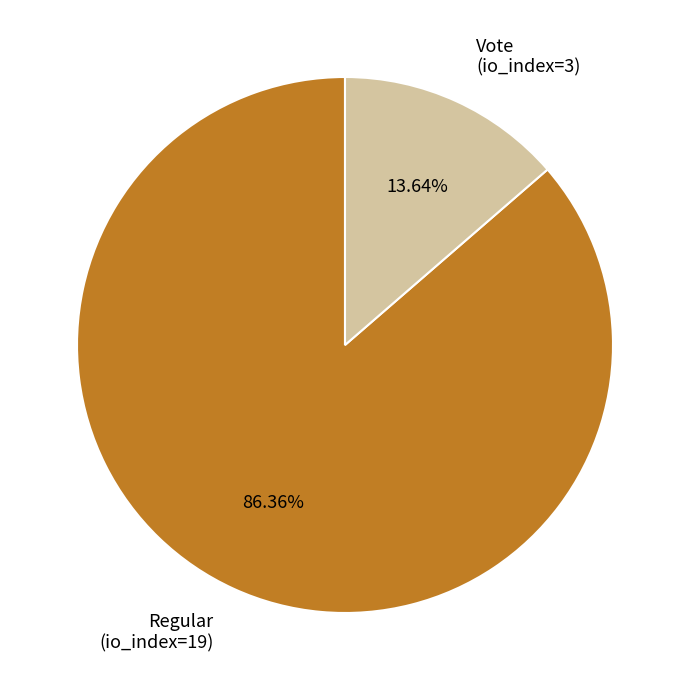

Rank the categories by value from lowest to highest.

Vote, Regular